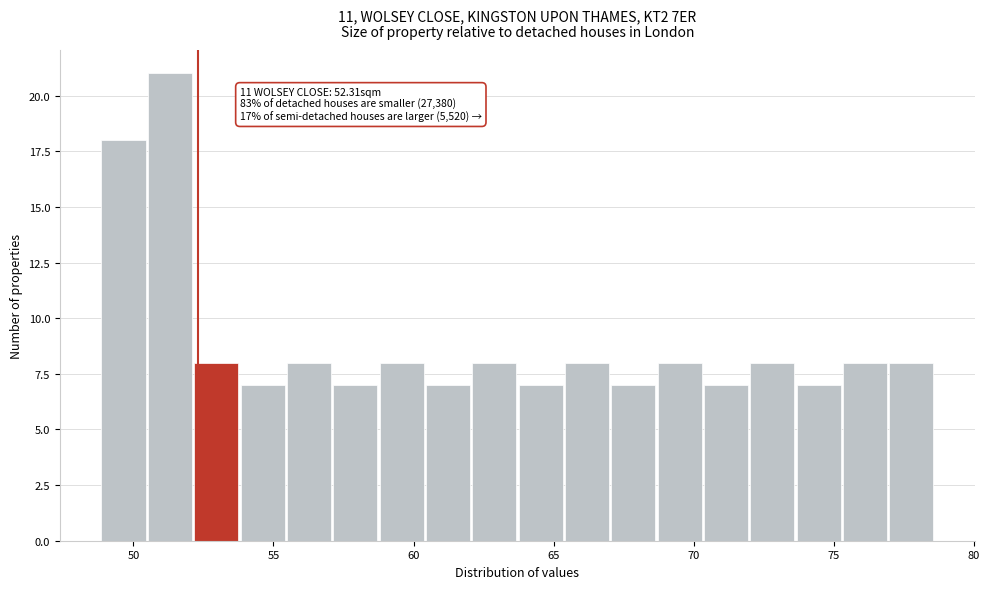

Read against the x-axis, roughly where is the centre of the tallest bar?

51.5